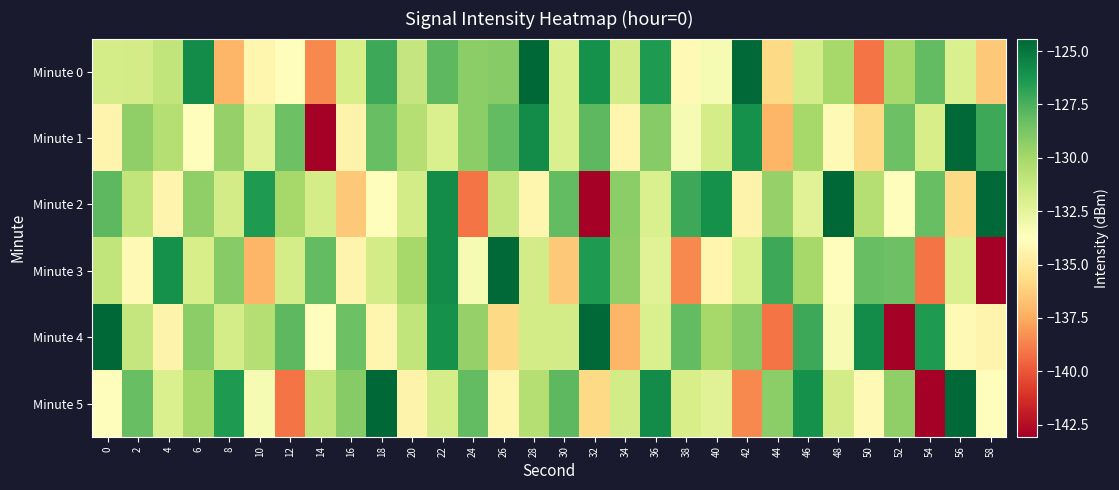

Reading left to right, transcribe all the data shown in this chart.

Minute 0: 0=-131.8	2=-131.7	4=-131.0	6=-125.8	8=-137.1	10=-134.3	12=-133.8	14=-138.5	16=-131.8	18=-127.2	20=-131.2	22=-127.9	24=-129.3	26=-129.1	28=-124.4	30=-131.9	32=-126.1	34=-131.7	36=-126.4	38=-134.0	40=-133.3	42=-124.5	44=-135.8	46=-131.7	48=-130.1	50=-139.1	52=-130.1	54=-128.1	56=-132.0	58=-136.5
Minute 1: 0=-134.4	2=-129.4	4=-130.6	6=-133.8	8=-129.5	10=-132.2	12=-128.4	14=-143.1	16=-134.4	18=-128.3	20=-130.6	22=-132.0	24=-129.3	26=-128.1	28=-125.8	30=-131.9	32=-127.9	34=-134.3	36=-129.1	38=-133.3	40=-131.8	42=-126.1	44=-137.1	46=-130.1	48=-134.0	50=-135.8	52=-128.4	54=-131.8	56=-124.5	58=-127.2
Minute 2: 0=-127.9	2=-131.0	4=-134.4	6=-129.4	8=-131.7	10=-126.4	12=-130.1	14=-131.8	16=-136.5	18=-133.8	20=-131.7	22=-125.8	24=-139.1	26=-131.2	28=-134.3	30=-128.1	32=-143.1	34=-129.3	36=-132.0	38=-127.2	40=-126.1	42=-134.4	44=-129.5	46=-132.2	48=-124.4	50=-130.6	52=-133.8	54=-128.3	56=-135.8	58=-124.5
Minute 3: 0=-131.0	2=-134.0	4=-126.1	6=-131.8	8=-129.1	10=-137.1	12=-131.7	14=-128.1	16=-134.4	18=-131.7	20=-130.1	22=-125.8	24=-133.3	26=-124.5	28=-131.7	30=-136.5	32=-126.4	34=-129.4	36=-132.2	38=-138.5	40=-134.3	42=-132.0	44=-127.2	46=-130.1	48=-133.8	50=-128.3	52=-128.4	54=-139.1	56=-131.9	58=-143.1
Minute 4: 0=-124.4	2=-131.2	4=-134.4	6=-129.3	8=-131.8	10=-130.6	12=-127.9	14=-133.8	16=-128.4	18=-134.3	20=-131.0	22=-126.1	24=-129.5	26=-135.8	28=-131.7	30=-131.7	32=-124.5	34=-137.1	36=-132.0	38=-128.1	40=-130.1	42=-129.1	44=-139.1	46=-127.2	48=-133.3	50=-125.8	52=-143.1	54=-126.4	56=-134.0	58=-134.4
Minute 5: 0=-133.8	2=-128.3	4=-132.0	6=-130.1	8=-126.4	10=-133.3	12=-139.1	14=-131.0	16=-129.1	18=-124.4	20=-134.4	22=-131.8	24=-128.1	26=-134.3	28=-130.6	30=-127.9	32=-135.8	34=-131.7	36=-125.8	38=-131.8	40=-132.2	42=-138.5	44=-129.3	46=-126.1	48=-131.7	50=-134.0	52=-129.4	54=-143.1	56=-124.5	58=-133.8